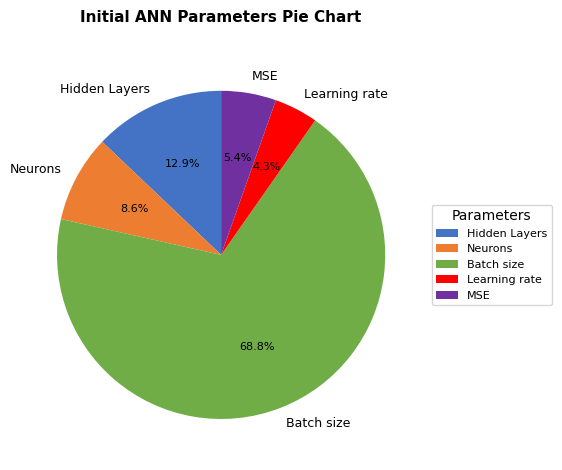

What is the ratio of the value at MSE to the value at Hidden Layers?

0.4